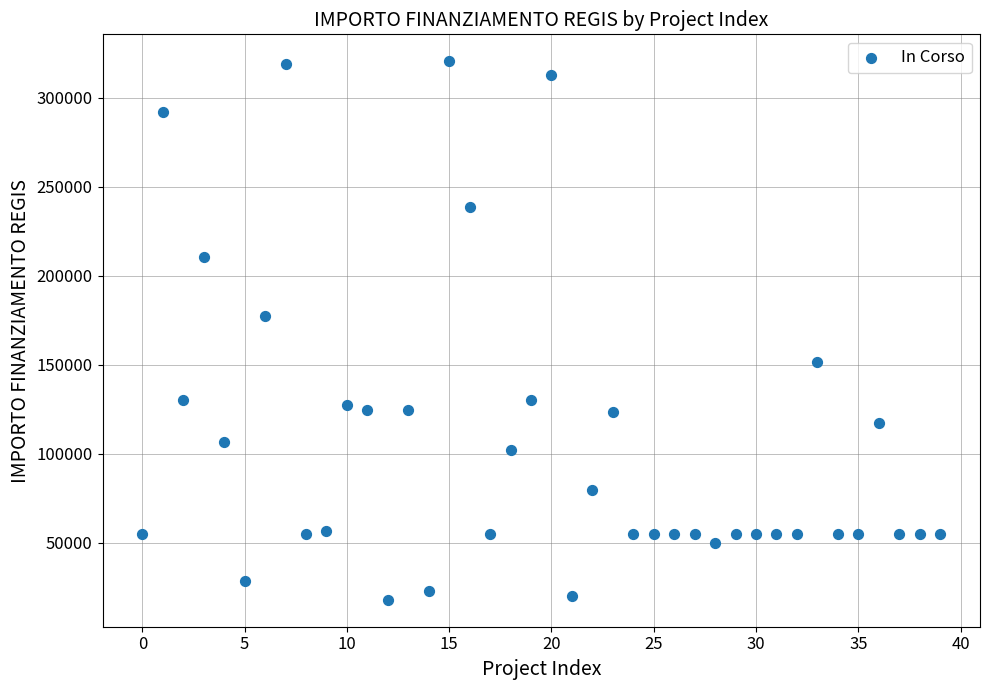

What is the range of Y values (max minus min)?

302745.6